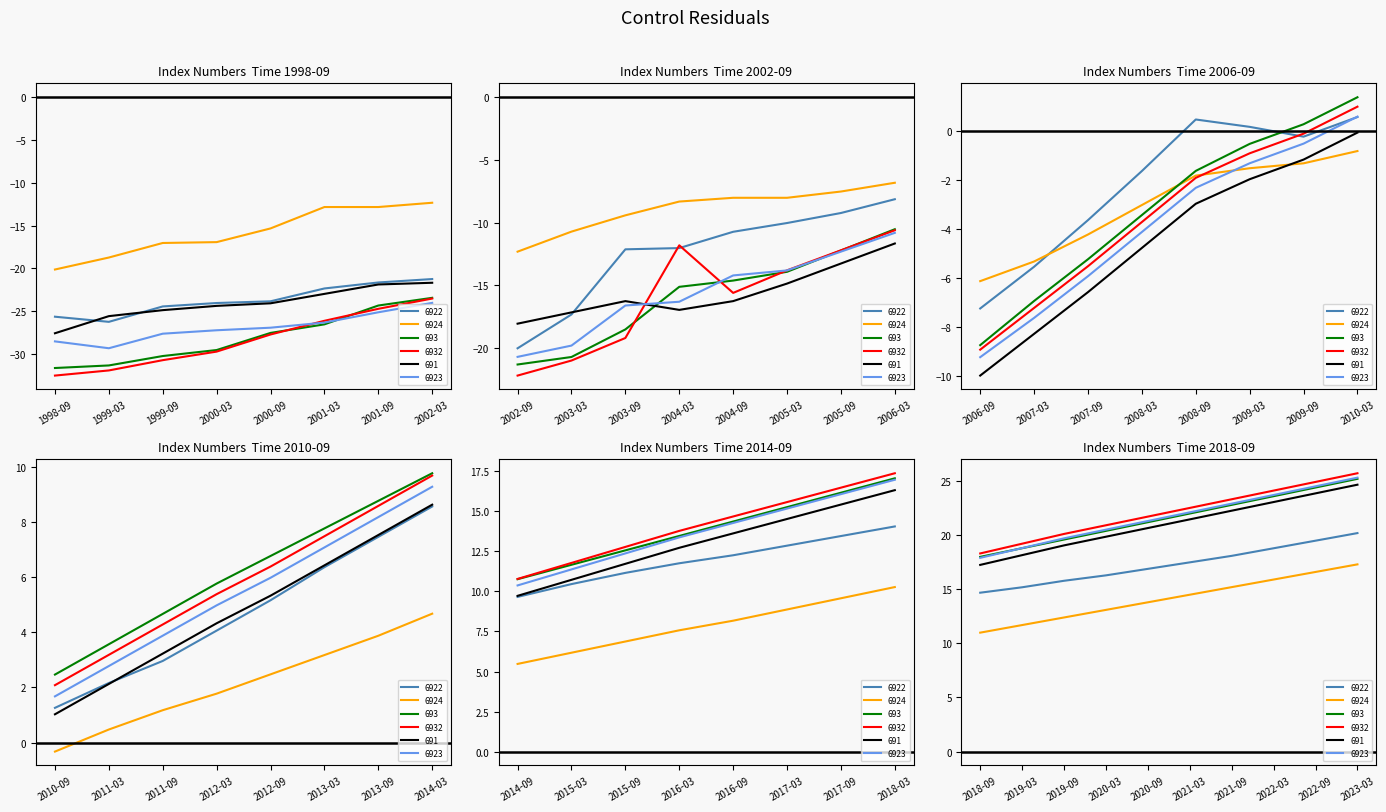

Count the number of data series in this chart.

6